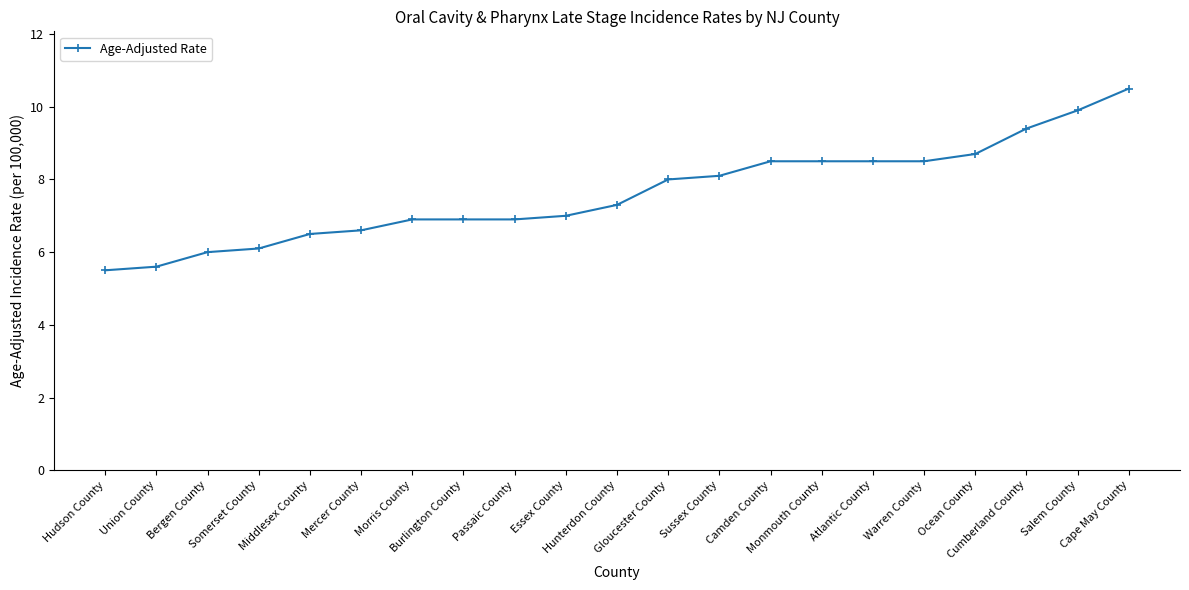

Count the number of data series in this chart.

1